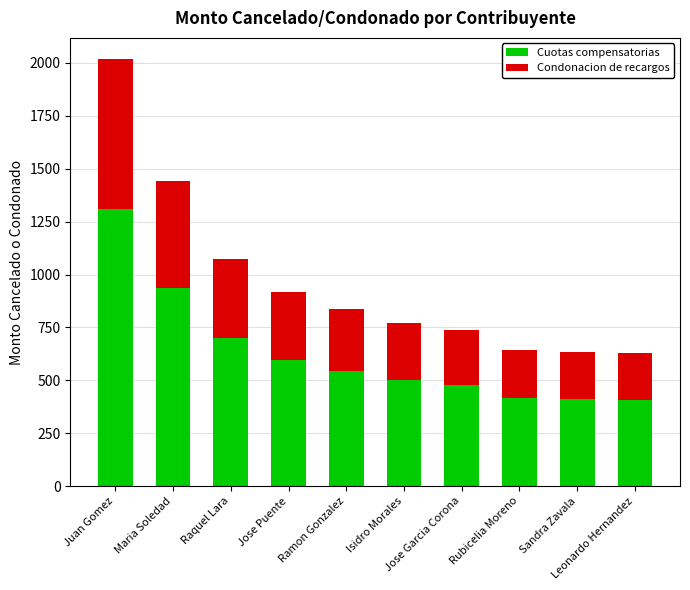

What is the lowest value of the Cuotas compensatorias series?

407.3